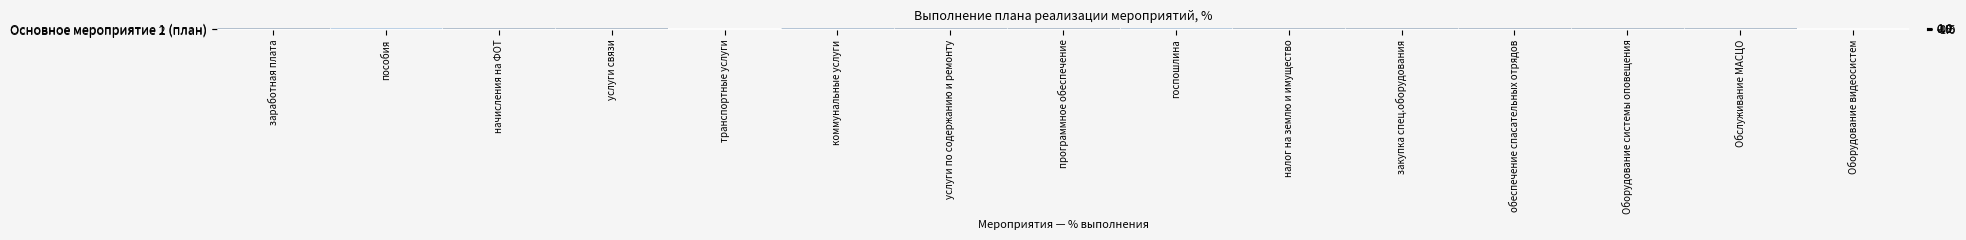

Reading left to right, extract all data points from this chart.

Основное мероприятие 1 (план): заработная плата=1.0	пособия=0.8	начисления на ФОТ=1.0	услуги связи=1.0	транспортные услуги=0.0	коммунальные услуги=0.9	услуги по содержанию и ремонту=1.0	программное обеспечение=1.0	госпошлина=0.8	налог на землю и имущество=1.0	закупка спец.оборудования=1.0	обеспечение спасательных отрядов=1.0	Оборудование системы оповещения=1.0	Обслуживание МАСЦО=1.0	Оборудование видеосистем=0.0
Основное мероприятие 2 (план): заработная плата=0.0	пособия=0.0	начисления на ФОТ=0.0	услуги связи=0.0	транспортные услуги=0.0	коммунальные услуги=0.0	услуги по содержанию и ремонту=0.0	программное обеспечение=0.0	госпошлина=0.0	налог на землю и имущество=0.0	закупка спец.оборудования=0.0	обеспечение спасательных отрядов=0.0	Оборудование системы оповещения=0.0	Обслуживание МАСЦО=0.0	Оборудование видеосистем=0.0